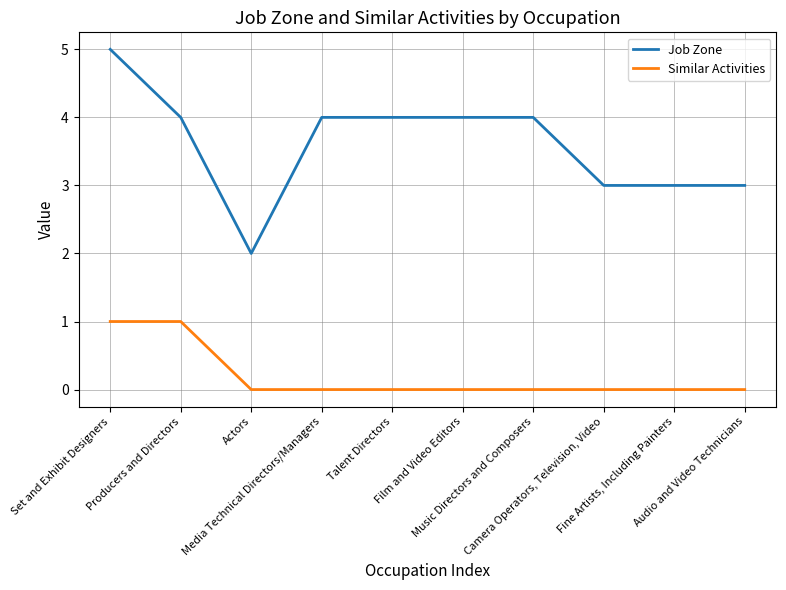

At which category does Job Zone reach its first local valley?

Actors